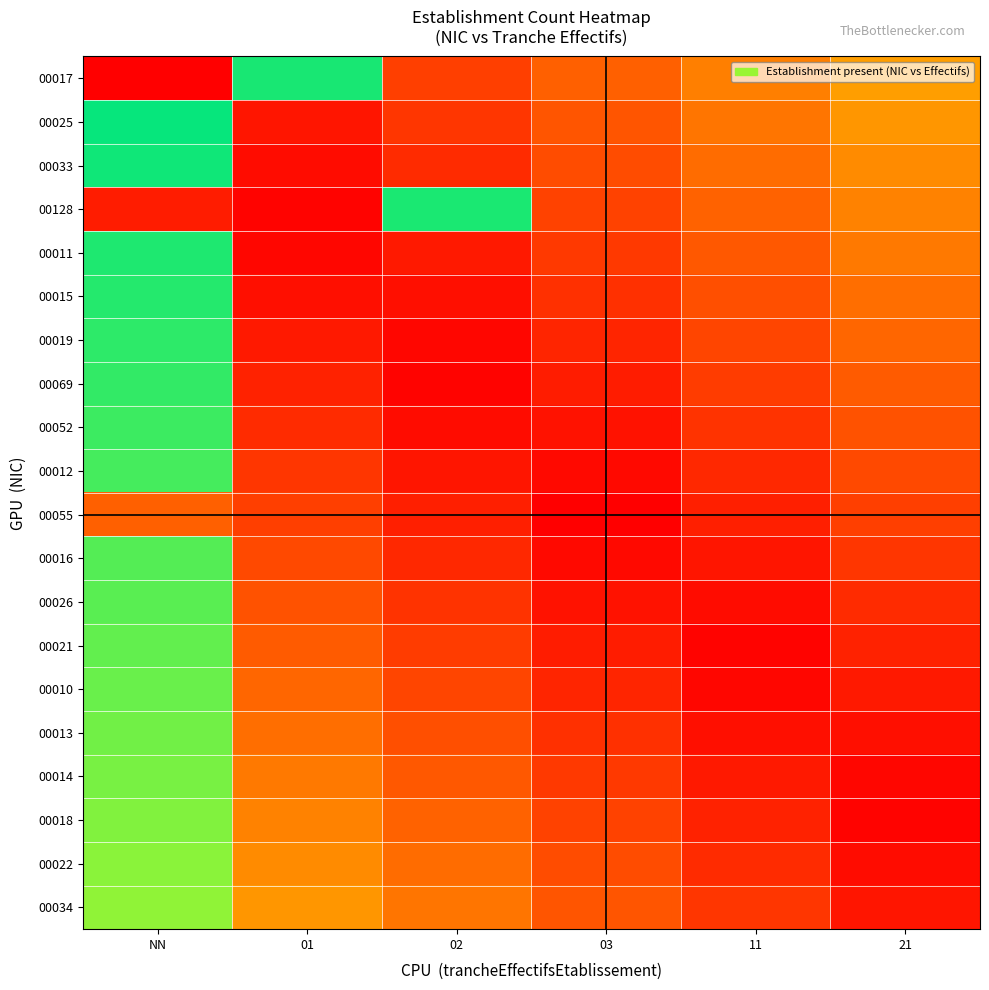

List the series in order of their peak value, lowest first.

00055, 00034, 00022, 00018, 00014, 00013, 00010, 00021, 00026, 00016, 00012, 00052, 00069, 00019, 00015, 00011, 00128, 00017, 00033, 00025